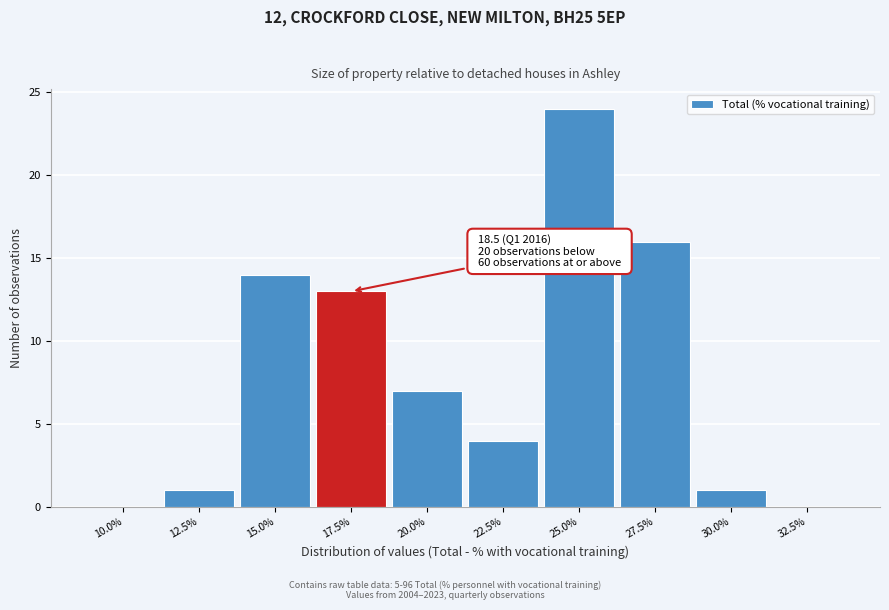

Reading right to left, extract all data points from this chart.

32.5%=0	30.0%=1	27.5%=16	25.0%=24	22.5%=4	20.0%=7	17.5%=13	15.0%=14	12.5%=1	10.0%=0